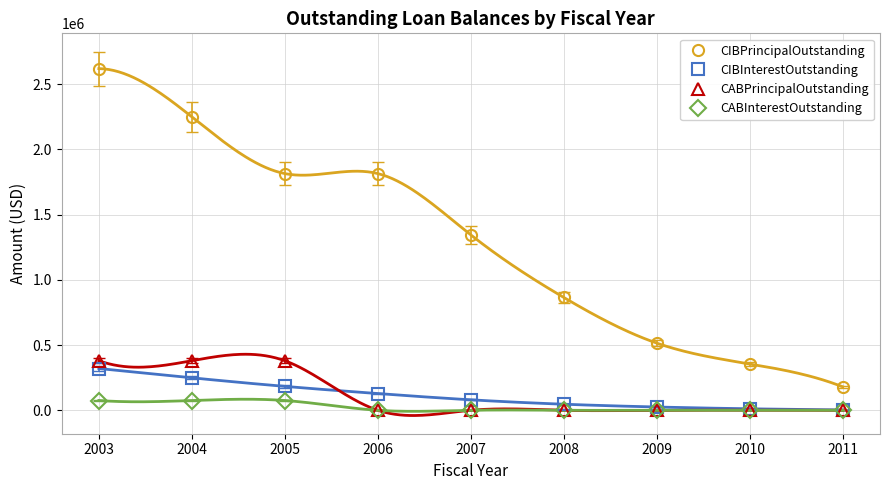

How many lines are shown in the chart?

4